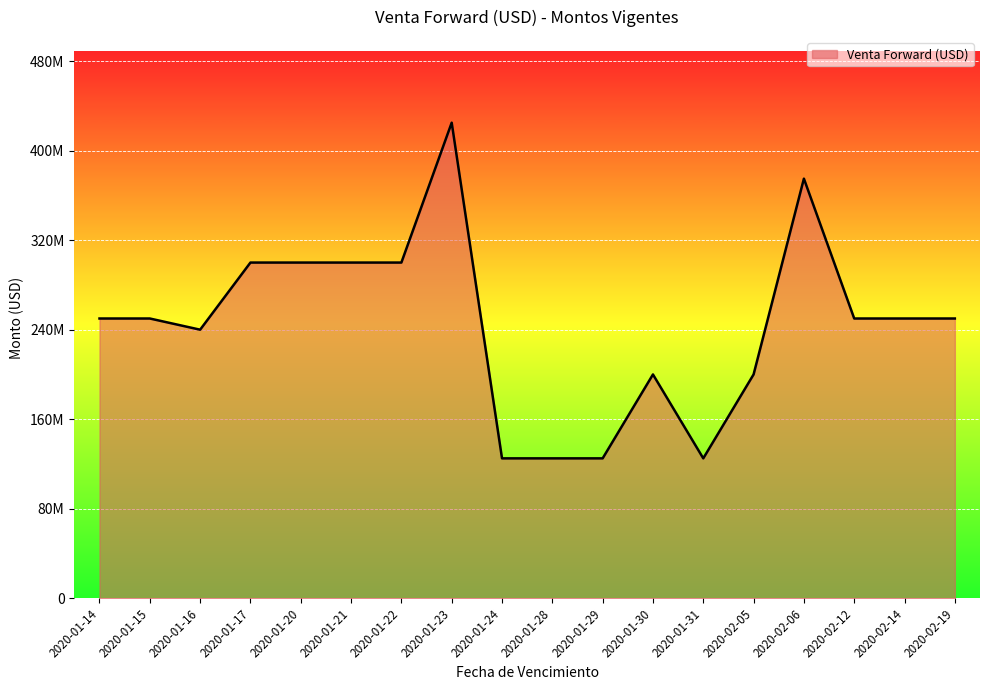

Where is the first local maximum?

2020-01-23